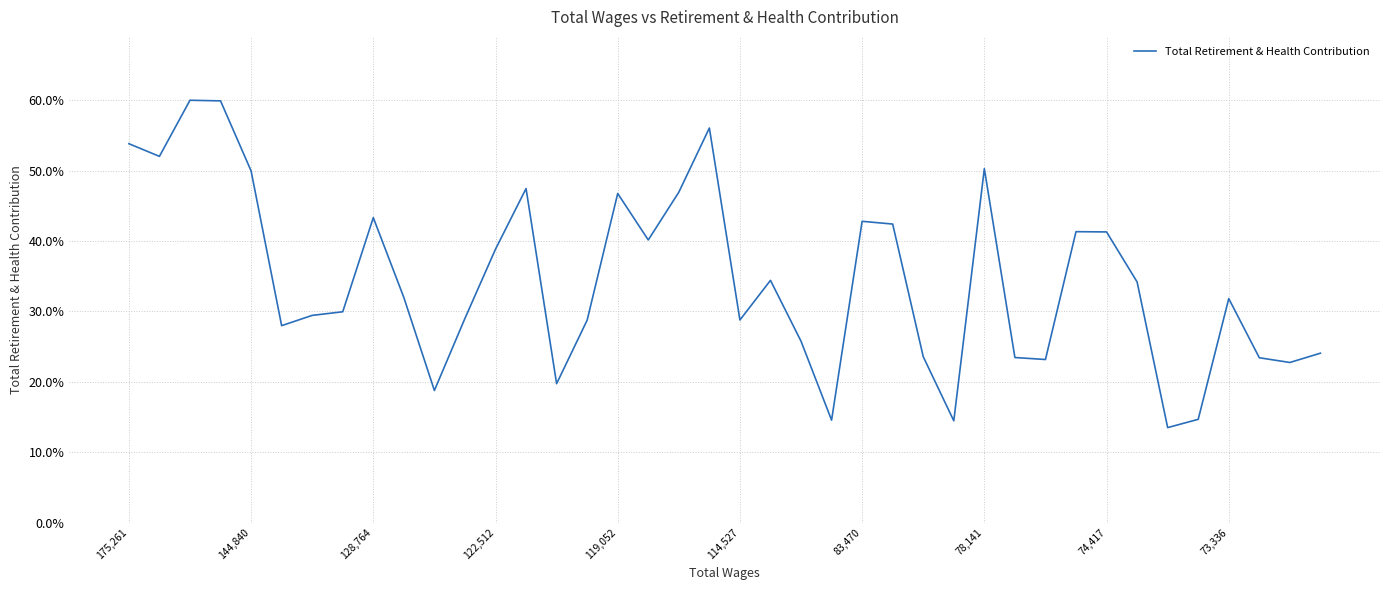

What is the greatest value displayed?

60.0